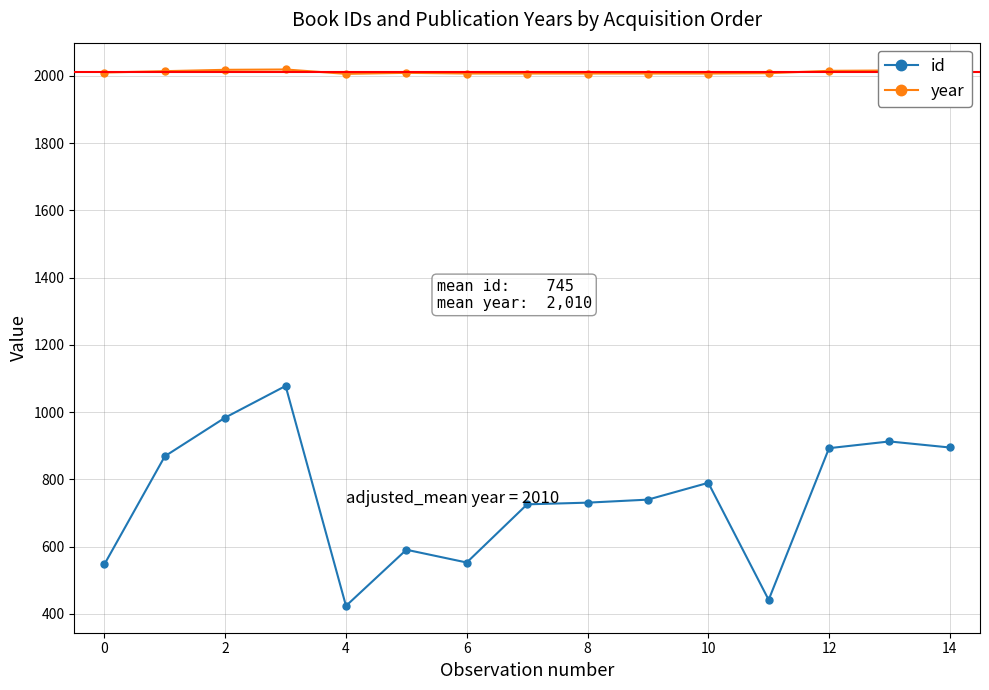

What is the sum of all id values?

11177